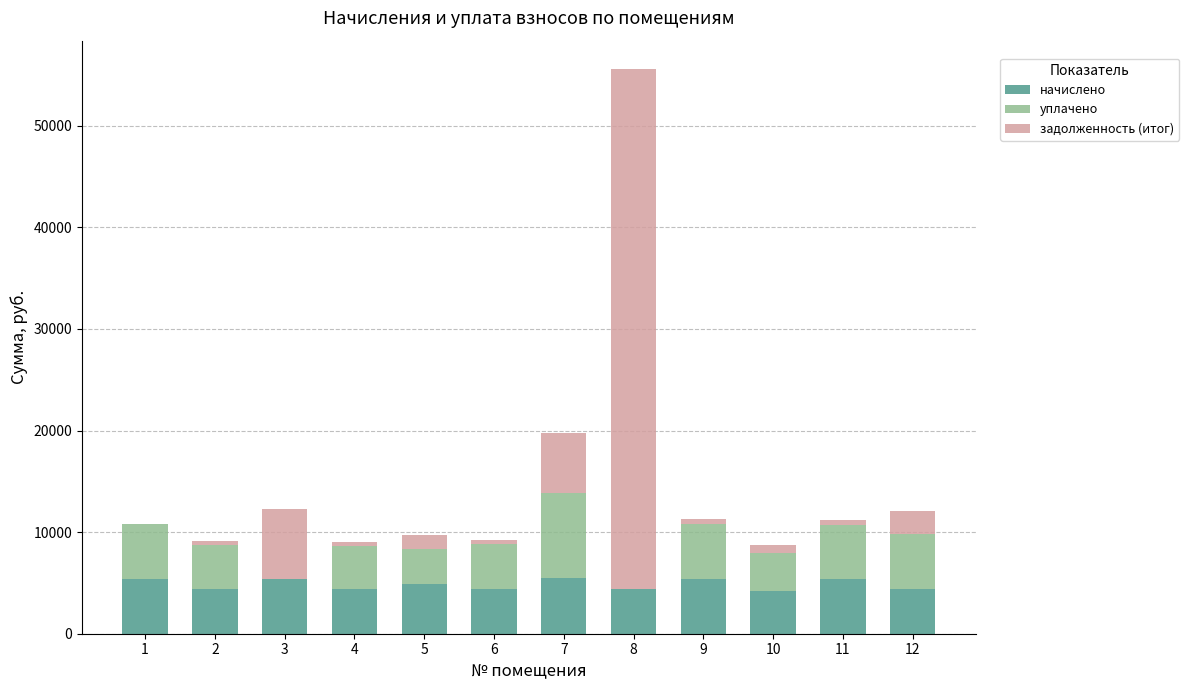

What is the maximum value for начислено?

5450.5